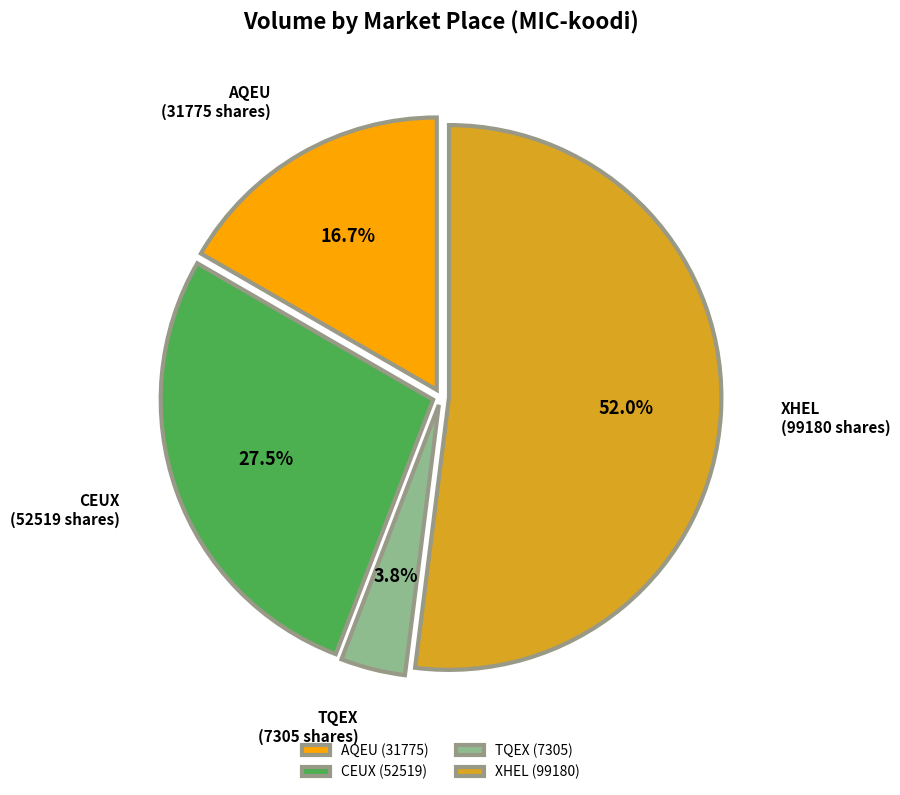

Rank the categories by value from lowest to highest.

TQEX, AQEU, CEUX, XHEL